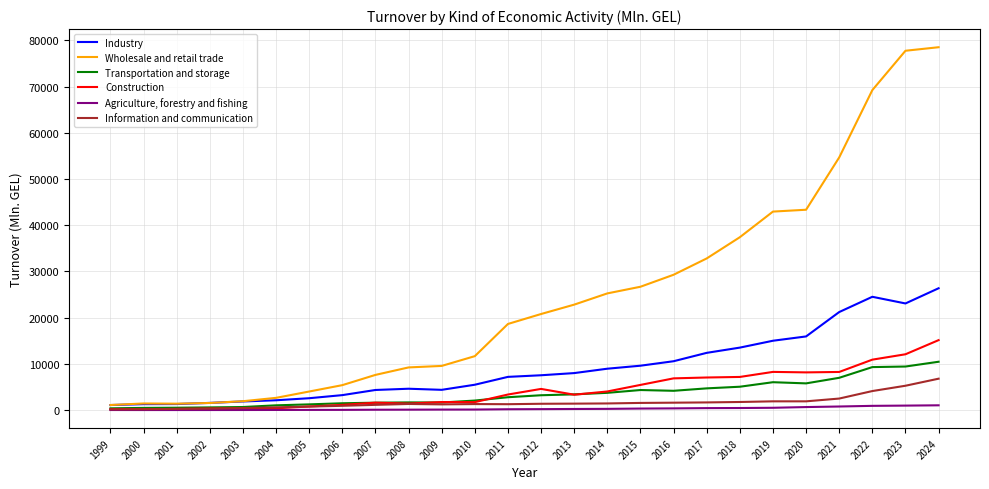

Which series has the widest spread of values?

Wholesale and retail trade